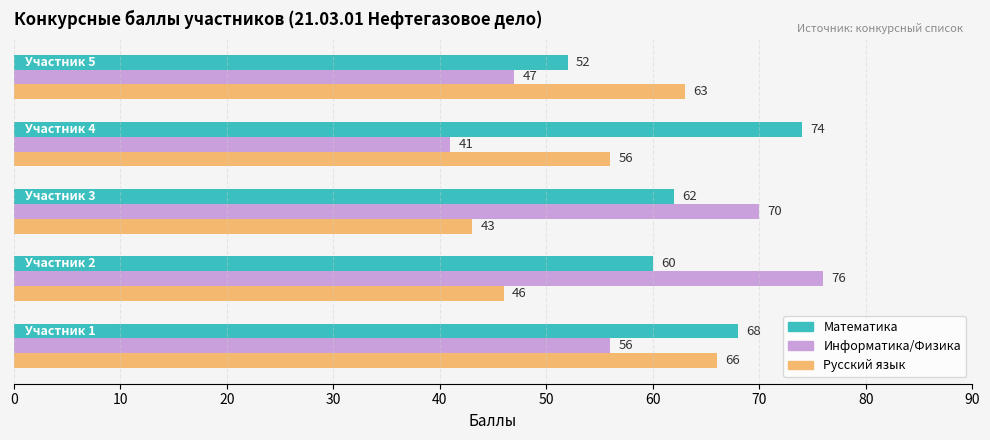

Which series has the largest range (max minus min)?

Информатика/Физика